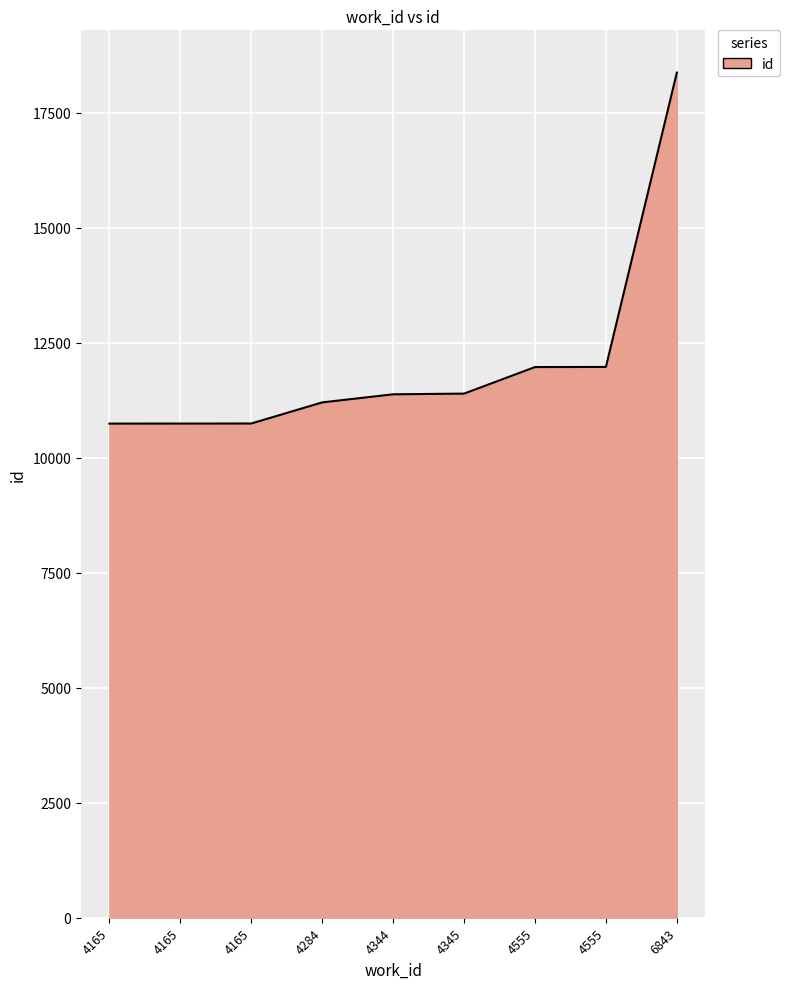

What is the value of the 8th point from the left?

11971